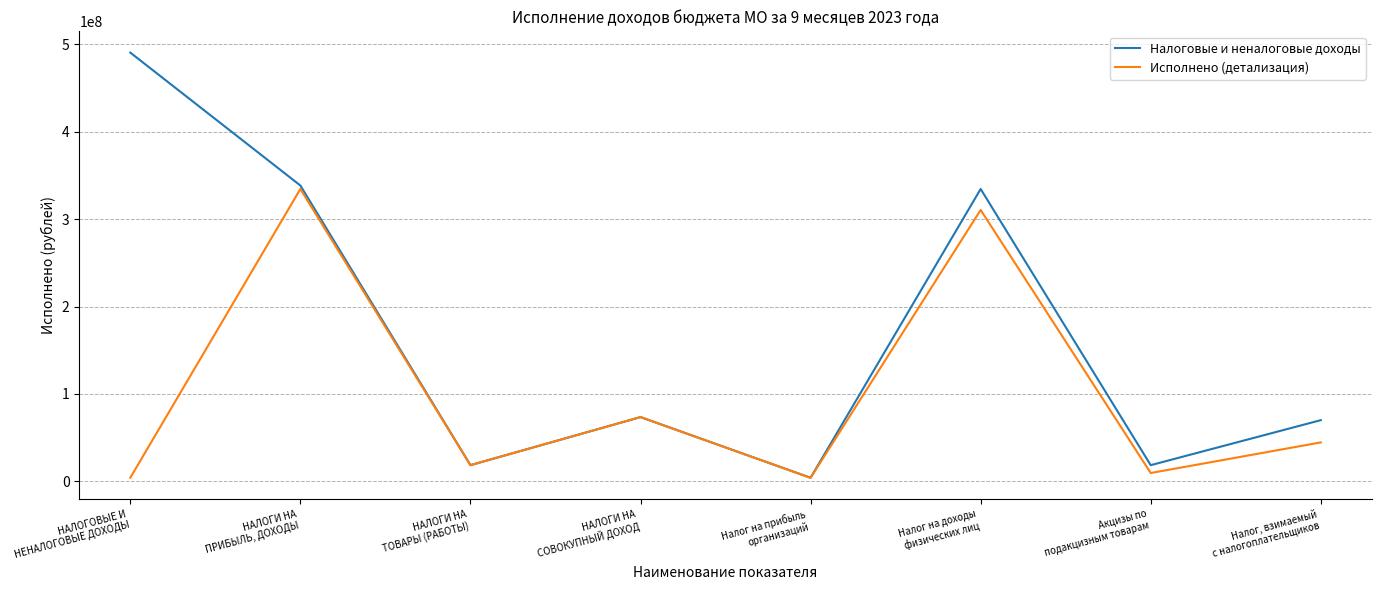

At how many categories does at least one series exceed 38066884?

5